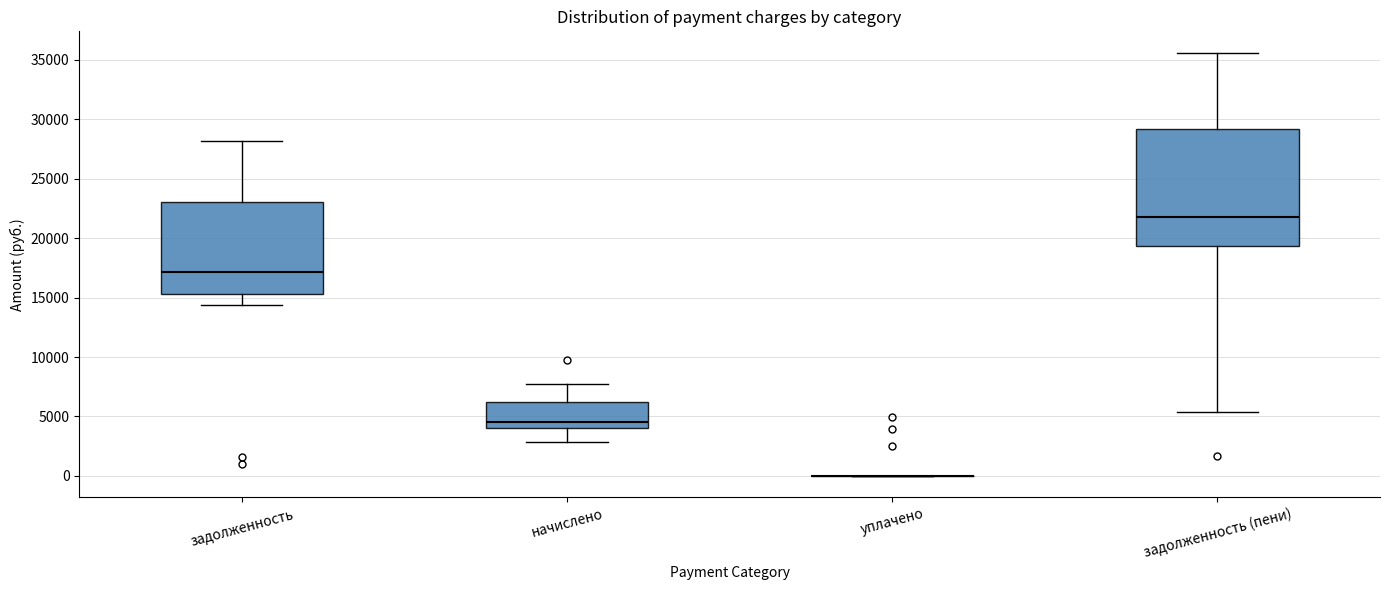

Comparing the boxes themselves (not the whiskers), which one is the tallest?

задолженность (пени)